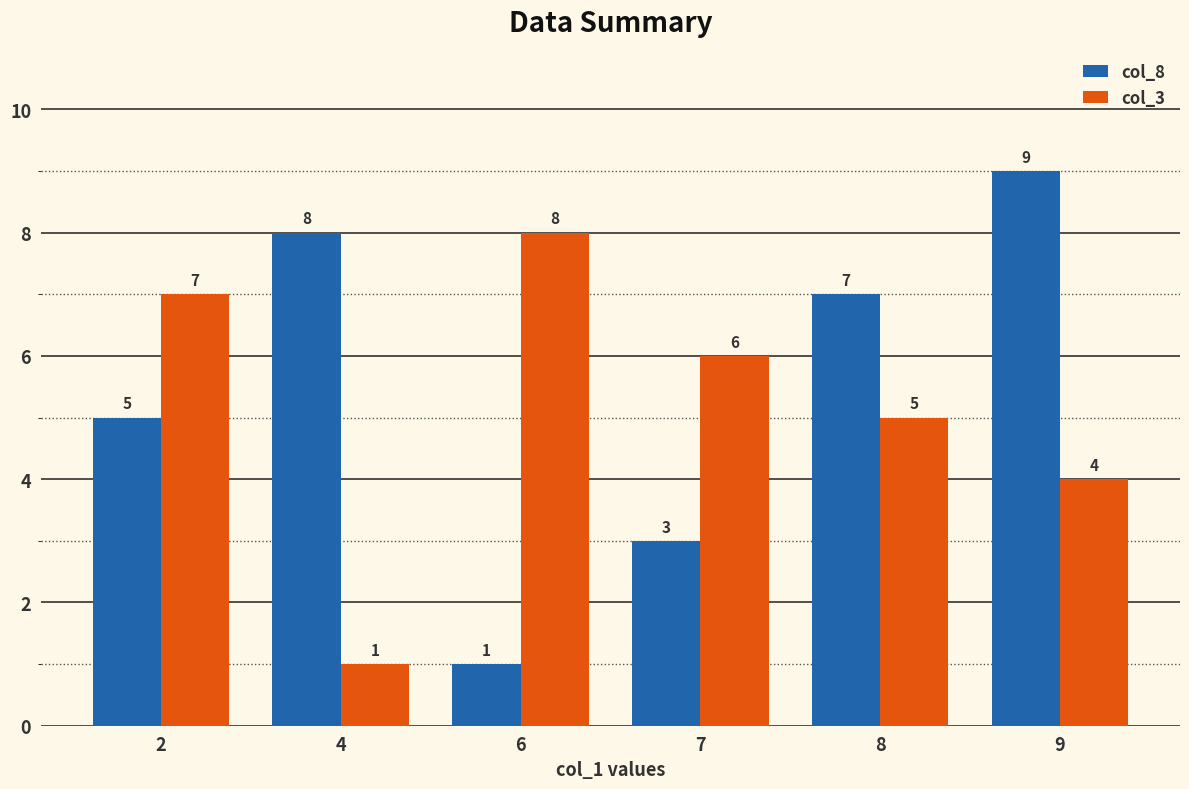

What are all the series names shown in the legend?

col_8, col_3